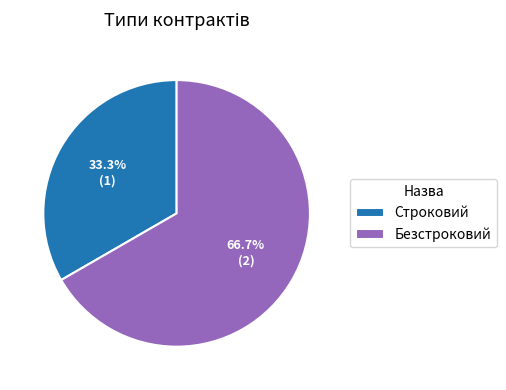

To the nearest percent, what portion does Безстроковий represent?

67%